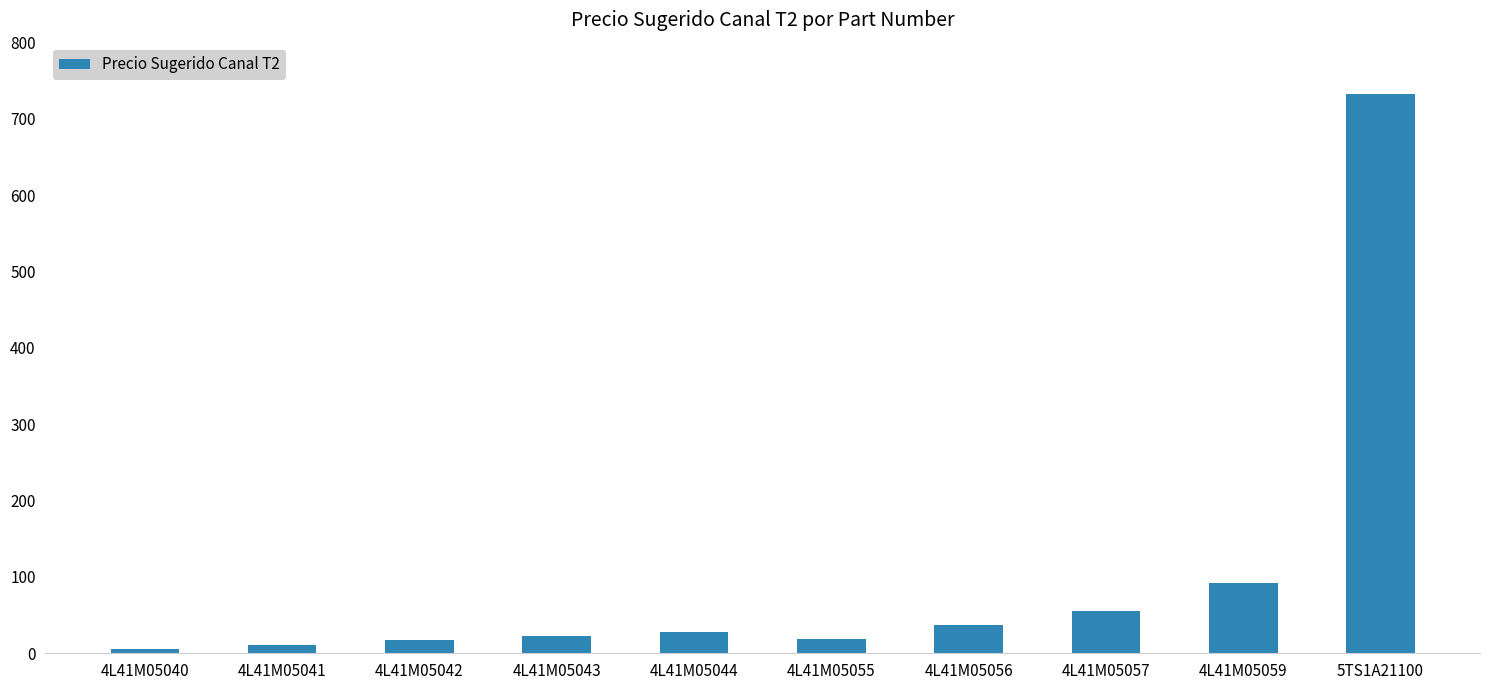

What is the ratio of the value at 4L41M05044 to the value at 4L41M05057?

0.5